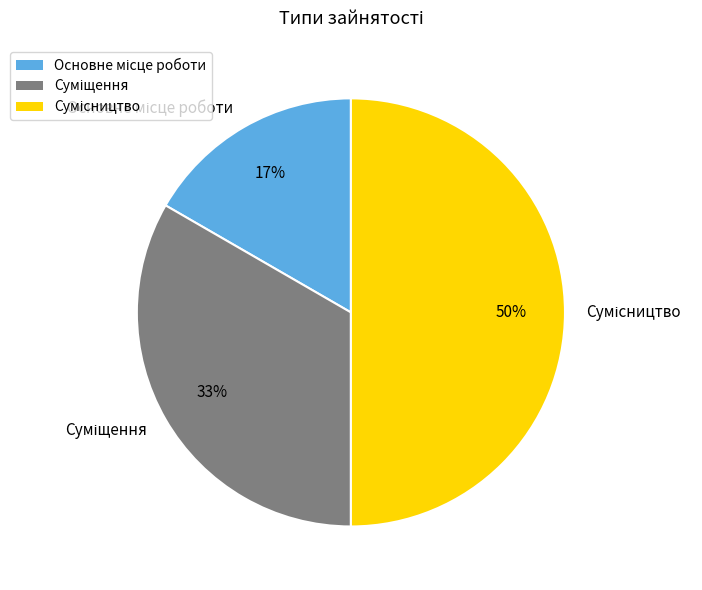

To the nearest percent, what is the difference between the largest and smallest slice percentages?

33%